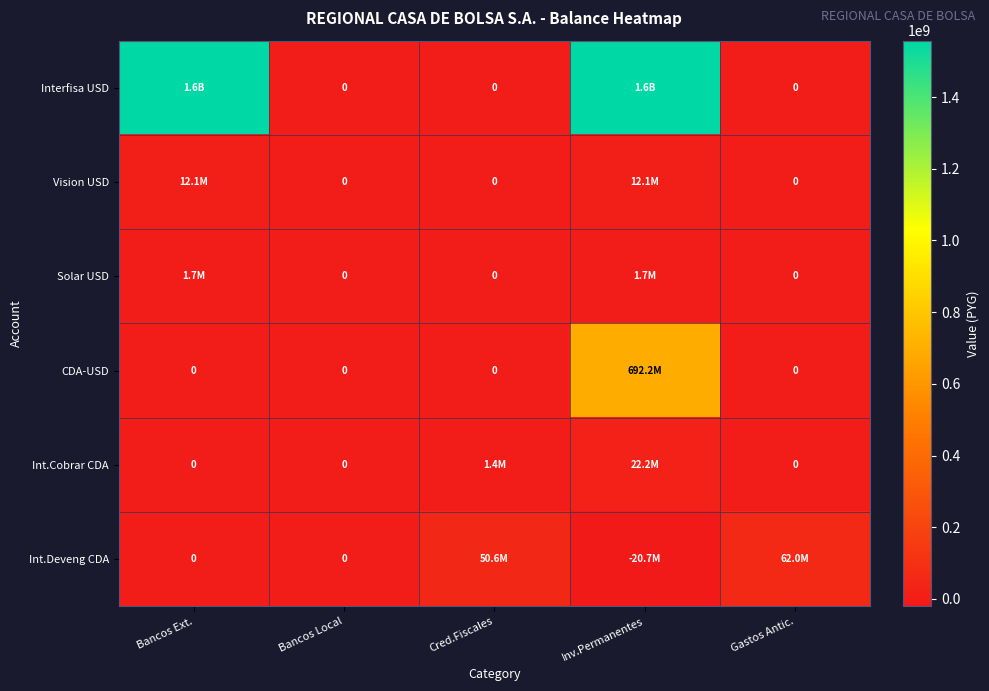

What is the sum of the Int.Deveng CDA values at Bancos Ext. and Cred.Fiscales?

50557178